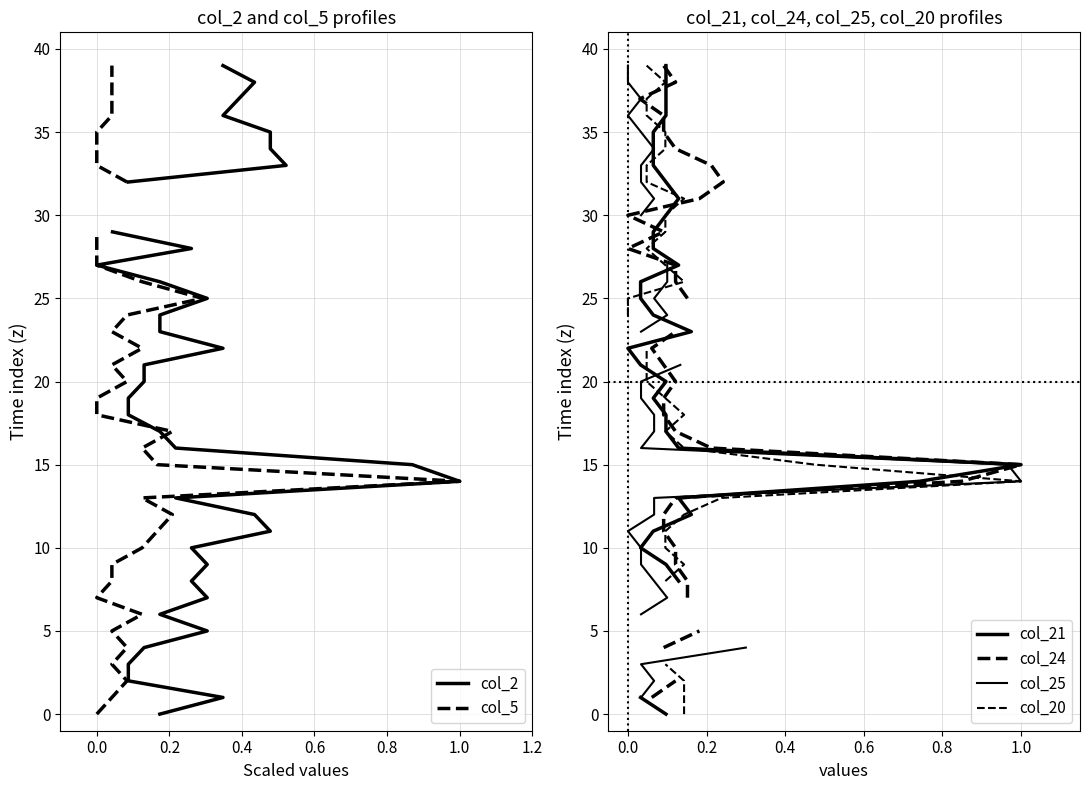

Which series has the largest total across all categories?

col_2